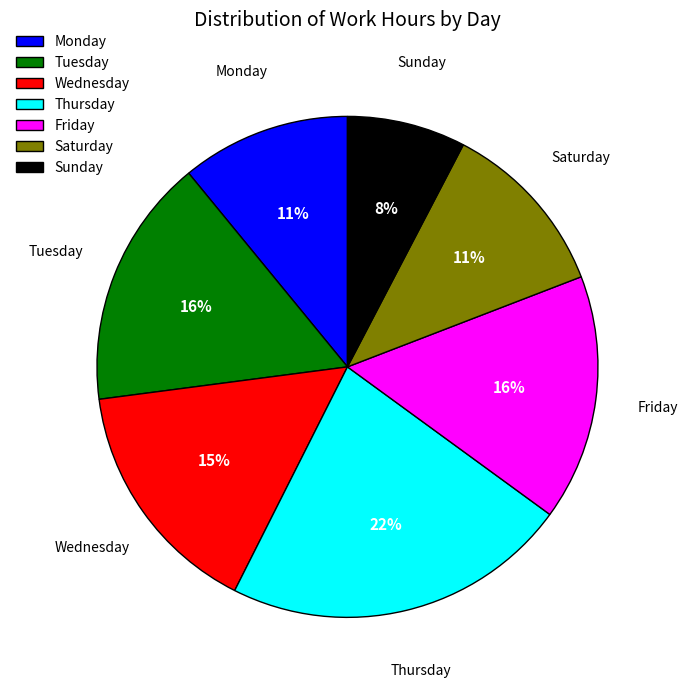

Does any single category account for the majority?

No